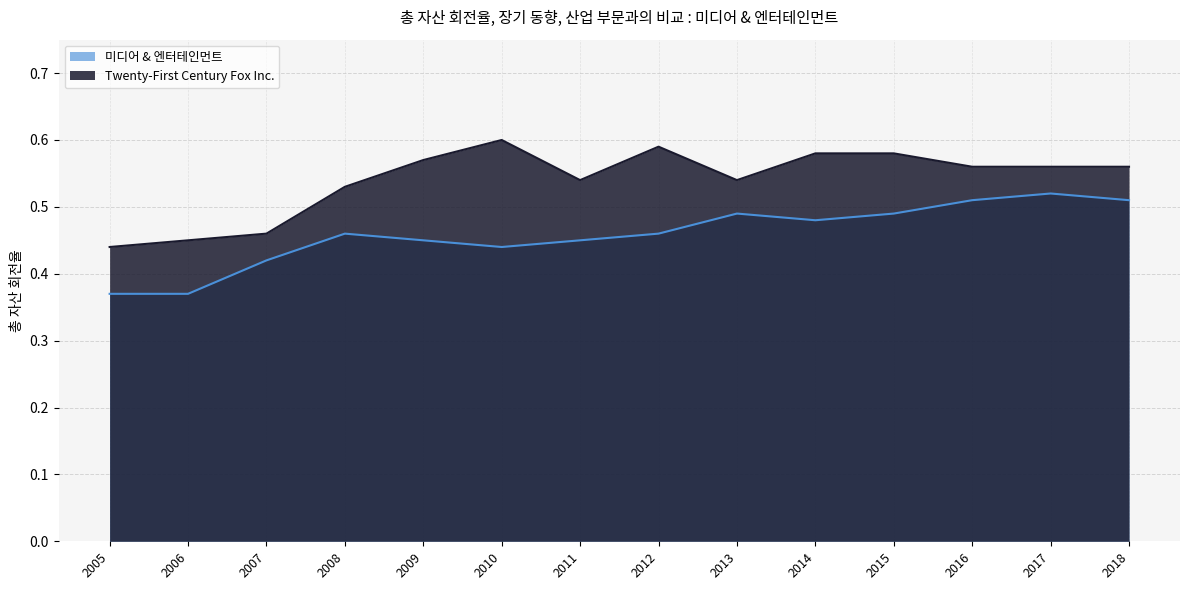

What is the total value across all series at 2012?

1.1